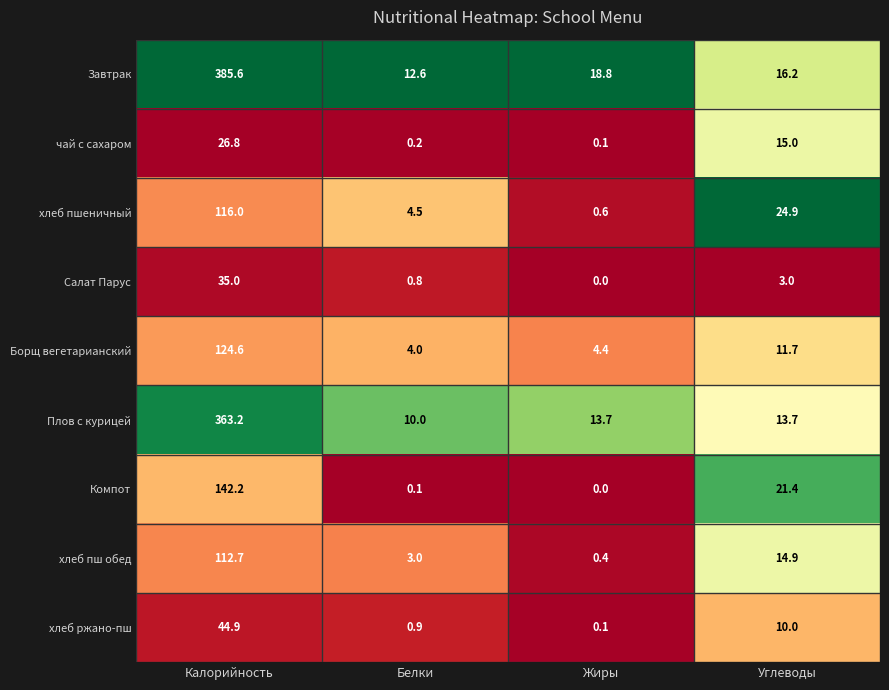

At Белки, list the series in order from smallest to largest.

Компот, чай с сахаром, Салат Парус, хлеб ржано-пш, хлеб пш обед, Борщ вегетарианский, хлеб пшеничный, Плов с курицей, Завтрак